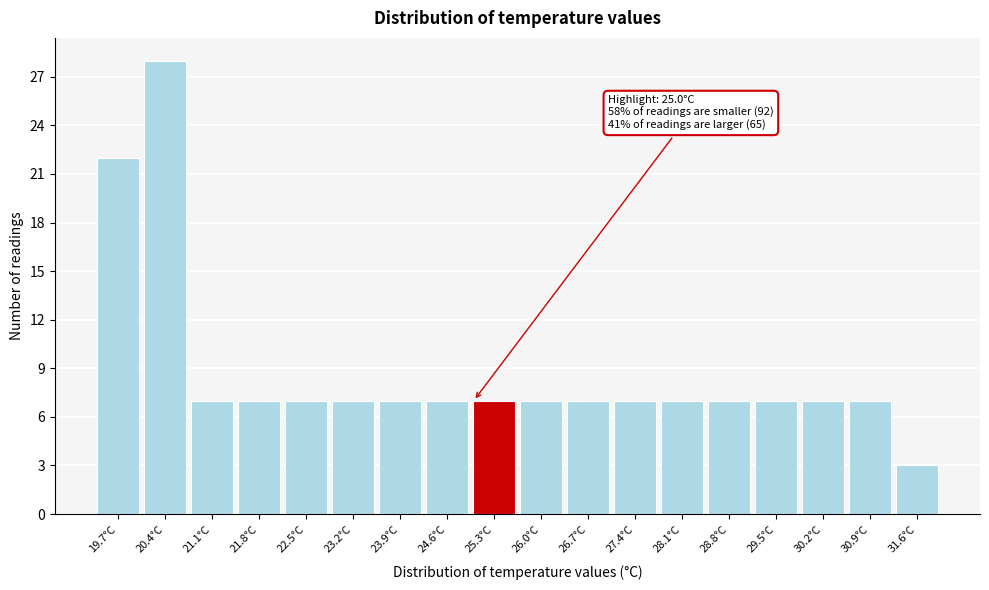

Which range on the x-axis has the tallest bar?

20.05 to 20.75